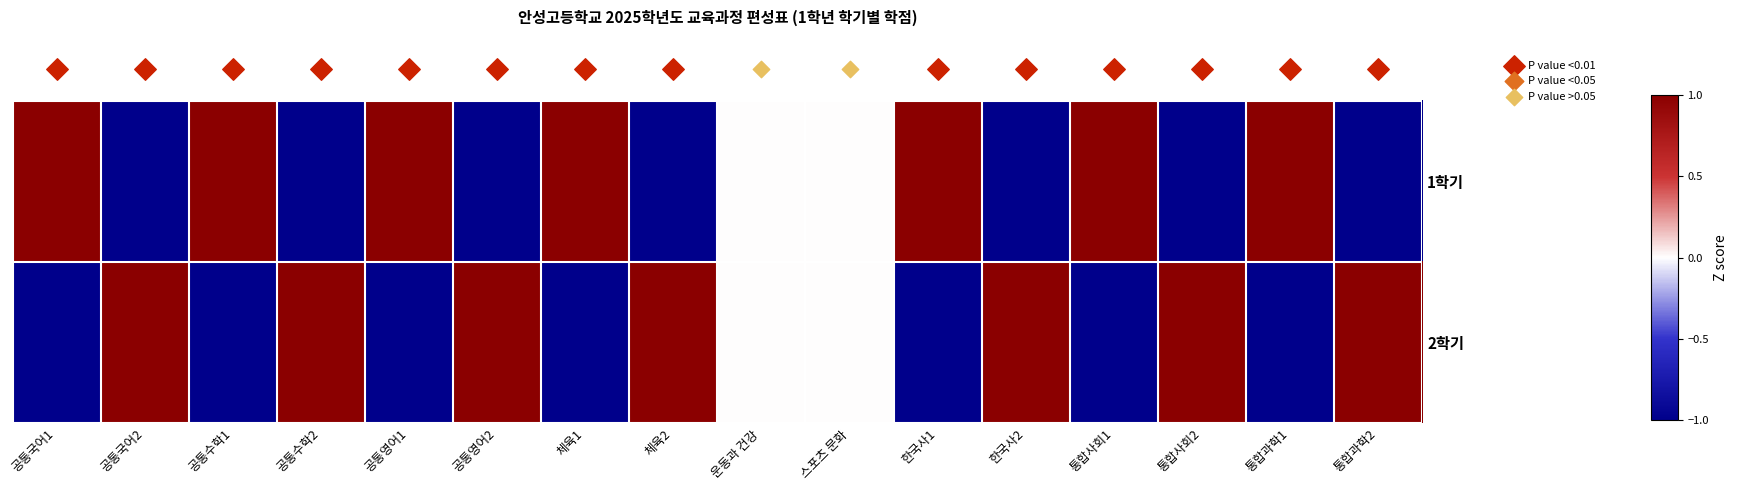

At how many categories does at least one series exceed 0?

14